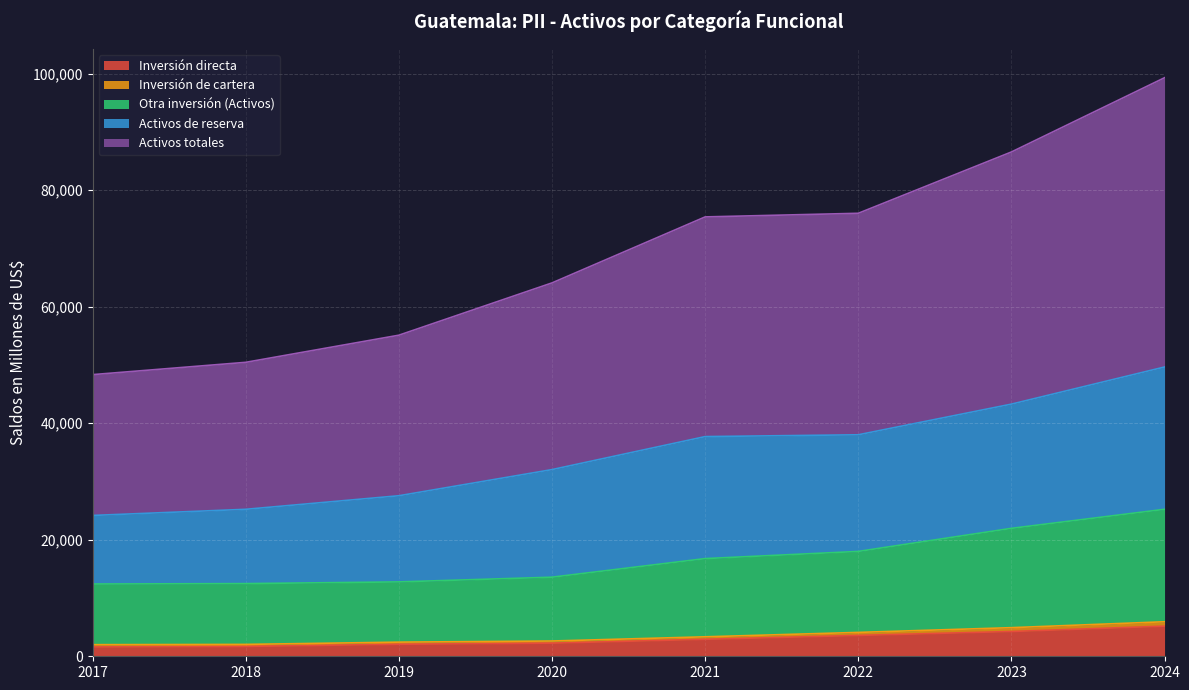

What is the maximum value for Inversión directa?

5174.5